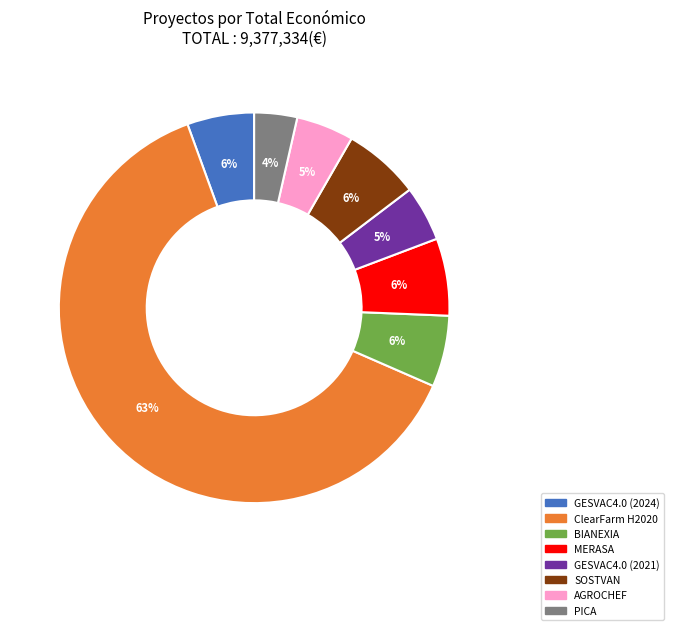

Is the sum of ClearFarm H2020 and GESVAC4.0 (2024) greater than half?

Yes